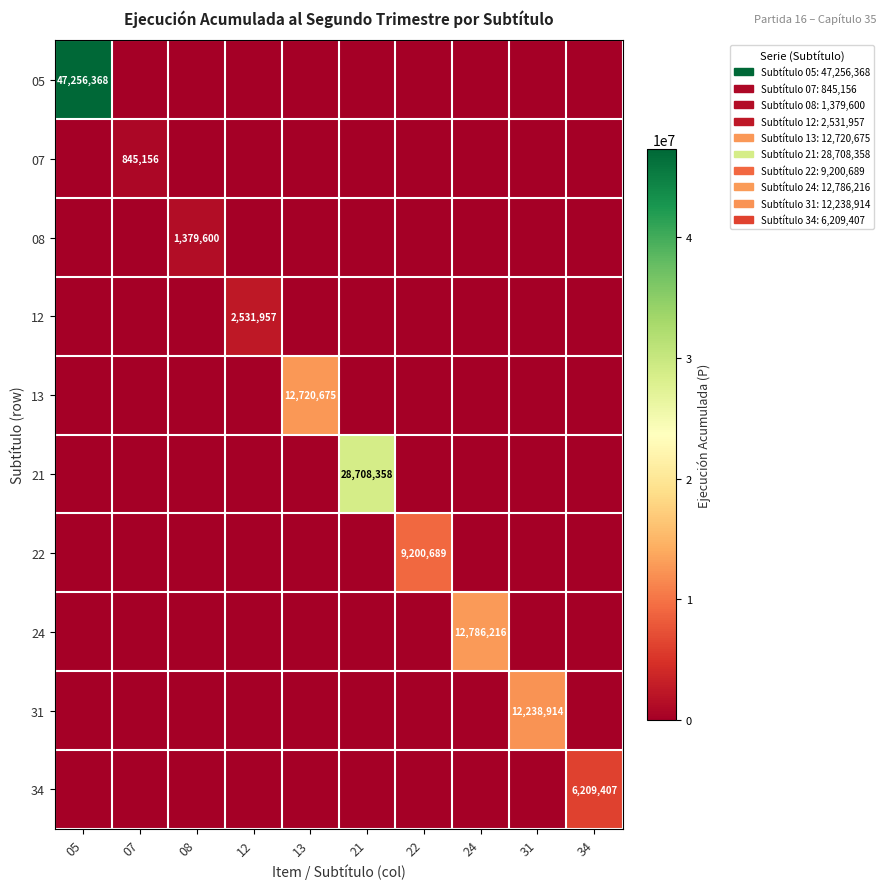

Which category has the lowest value in the 22 series?

05